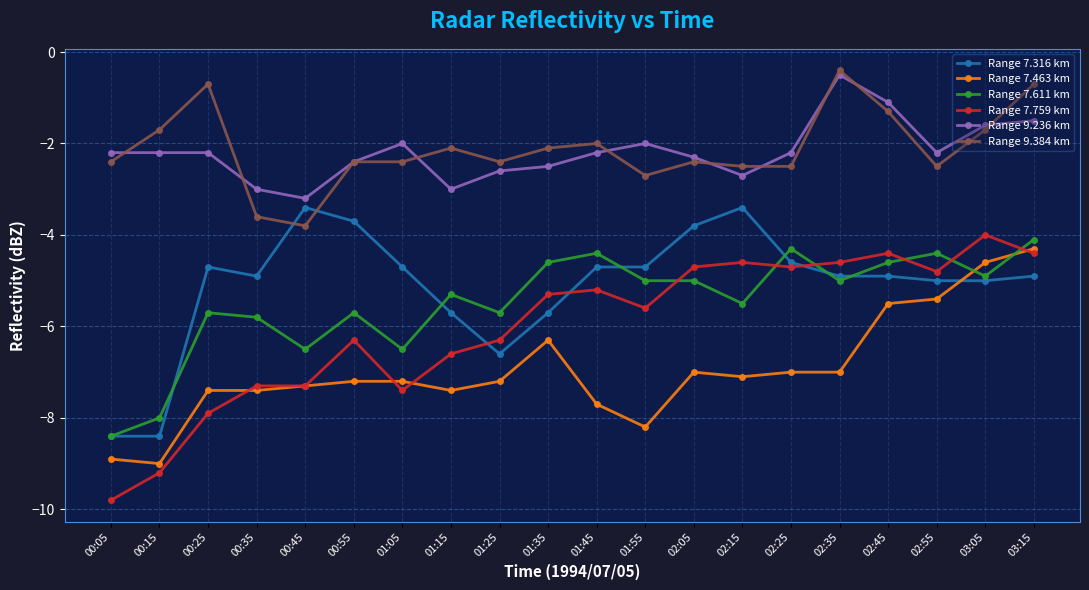

How many lines are shown in the chart?

6